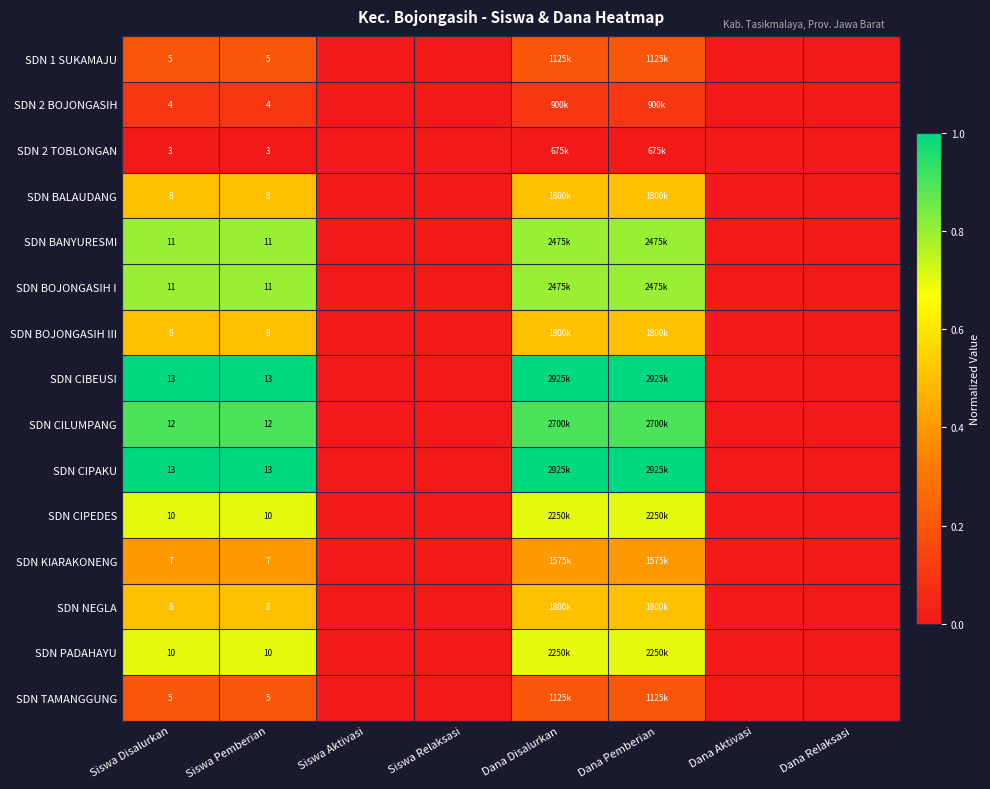

True or false: SDN BANYURESMI has a value of 11.0 at Siswa Pemberian.

True